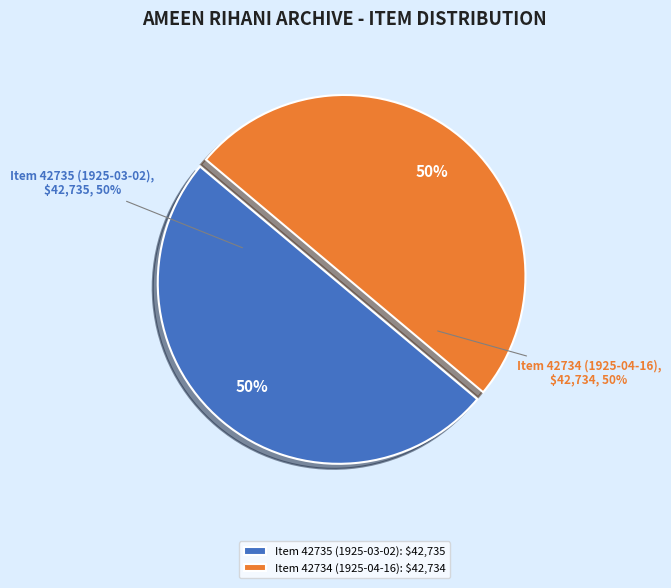

To the nearest percent, what portion does Item 42735 (1925-03-02) represent?

50%